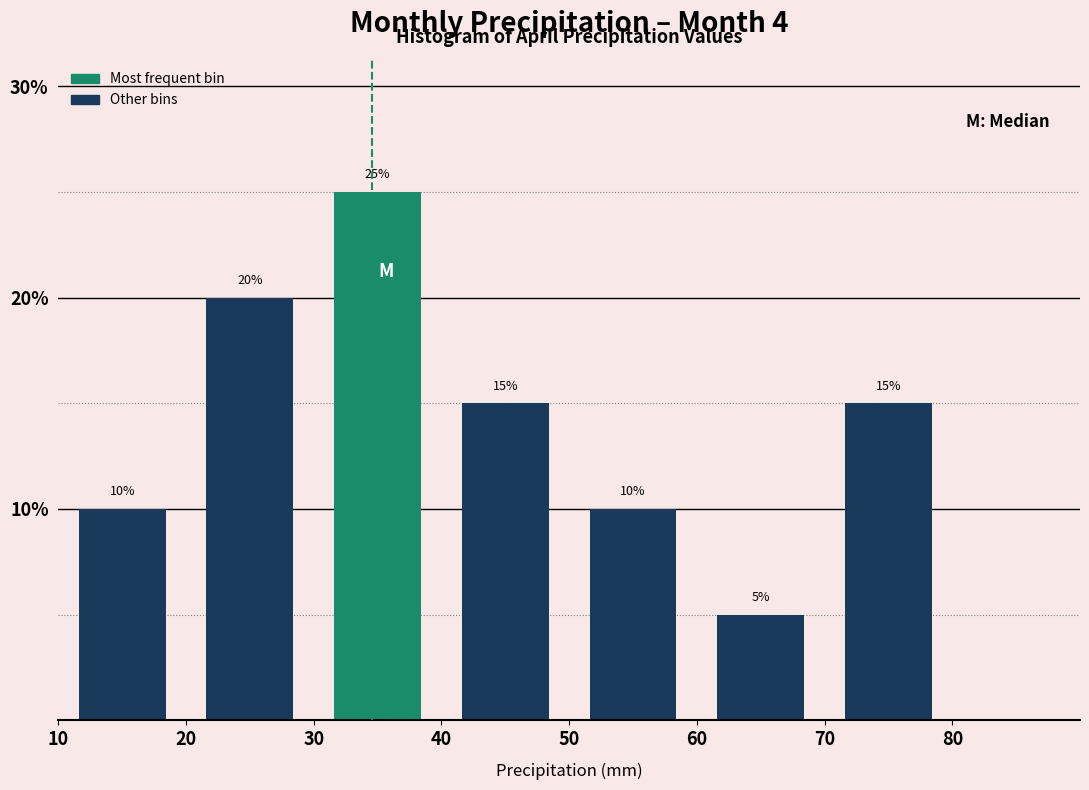

Reading left to right, list every bar in this chart as the range it spans on the x-axis followed by its height.

10 to 20: 10
20 to 30: 20
30 to 40: 25
40 to 50: 15
50 to 60: 10
60 to 70: 5
70 to 80: 15